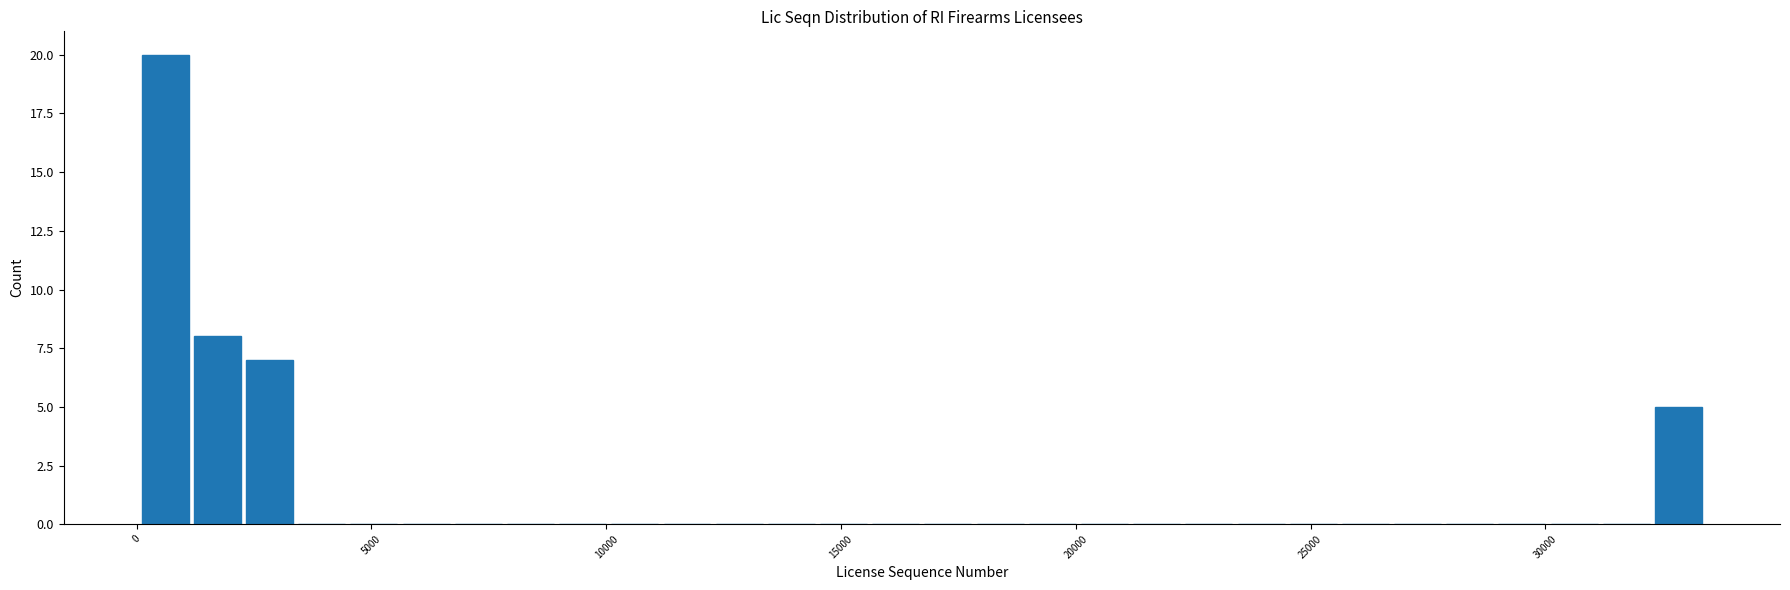

Around what value on the x-axis is the tallest bar? Give the approximate position of its centre, as read against the axis.

500